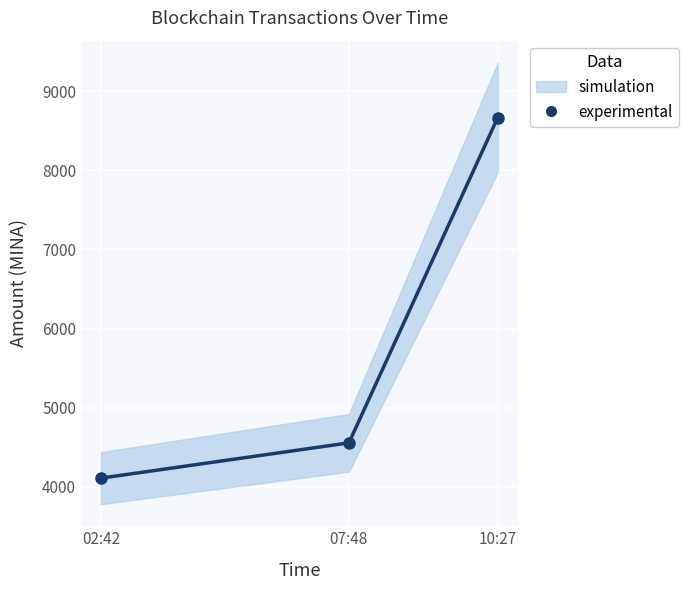

True or false: the data shows 4110.7 at 02:42.

True